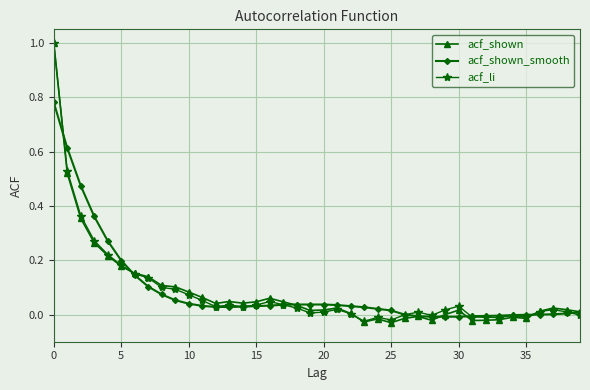

Which series has the widest spread of values?

acf_shown